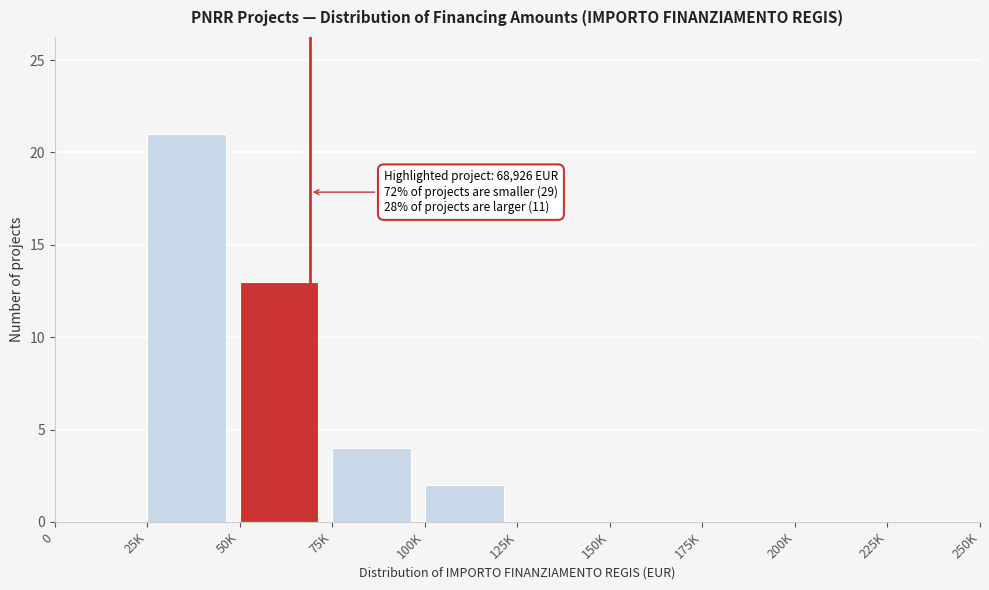

Reading right to left, list all the values displayed in this chart.

225K=0	200K=0	175K=0	150K=0	125K=0	100K=2	75K=4	50K=13	25K=21	0=0